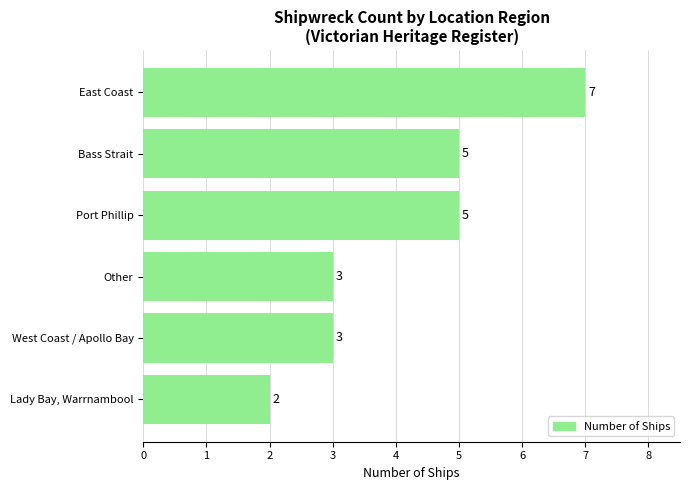

What is the average value?

4